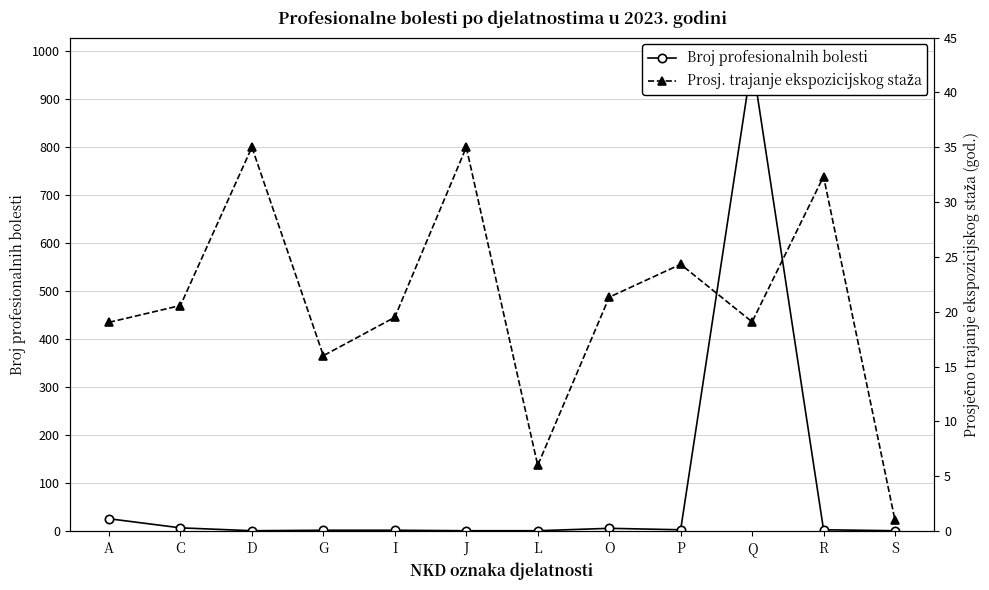

What is the difference between the maximum and second lowest values in the Prosj. trajanje ekspozicijskog staža series?

29.0